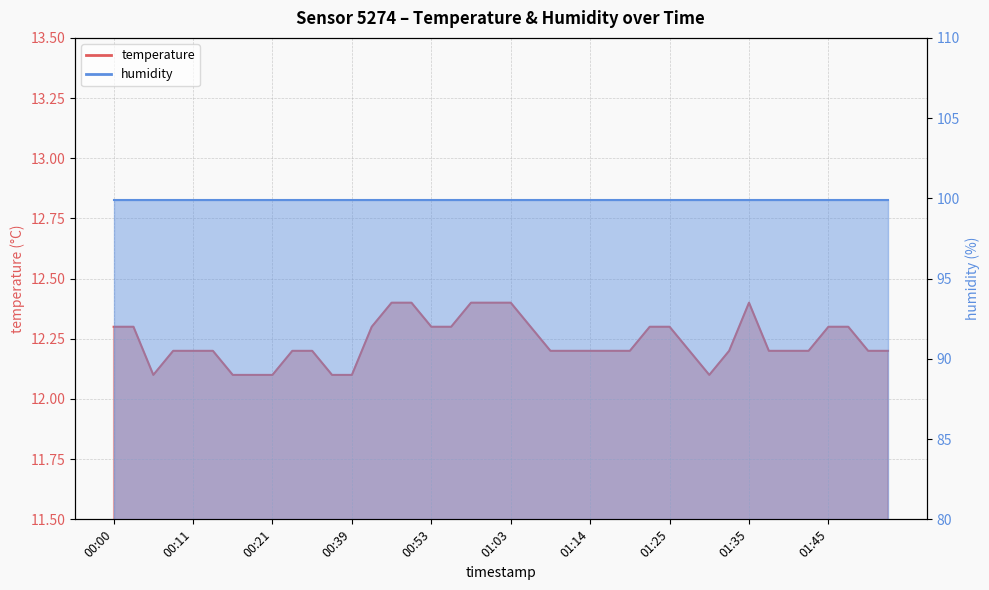

Reading right to left, extract all data points from this chart.

12.2	12.2	12.3	12.3	12.2	12.2	12.2	12.4	12.2	12.1	12.2	12.3	12.3	12.2	12.2	12.2	12.2	12.2	12.3	12.4	12.4	12.4	12.3	12.3	12.4	12.4	12.3	12.1	12.1	12.2	12.2	12.1	12.1	12.1	12.2	12.2	12.2	12.1	12.3	12.3